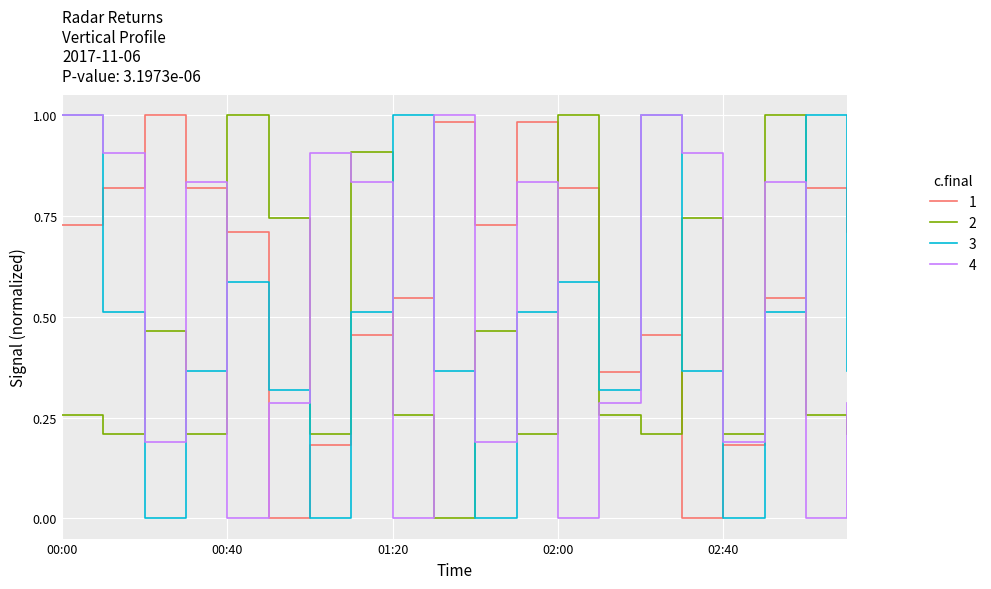

How many intersections are there between 3 and 2?

10